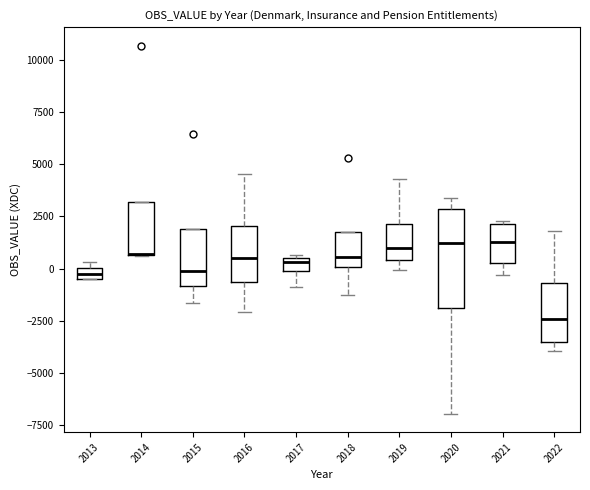

Where is the lower edge of the box at x = 2021 on the y-axis? The values are not printed on the chart, so give them approximately, as read against the axis.

500